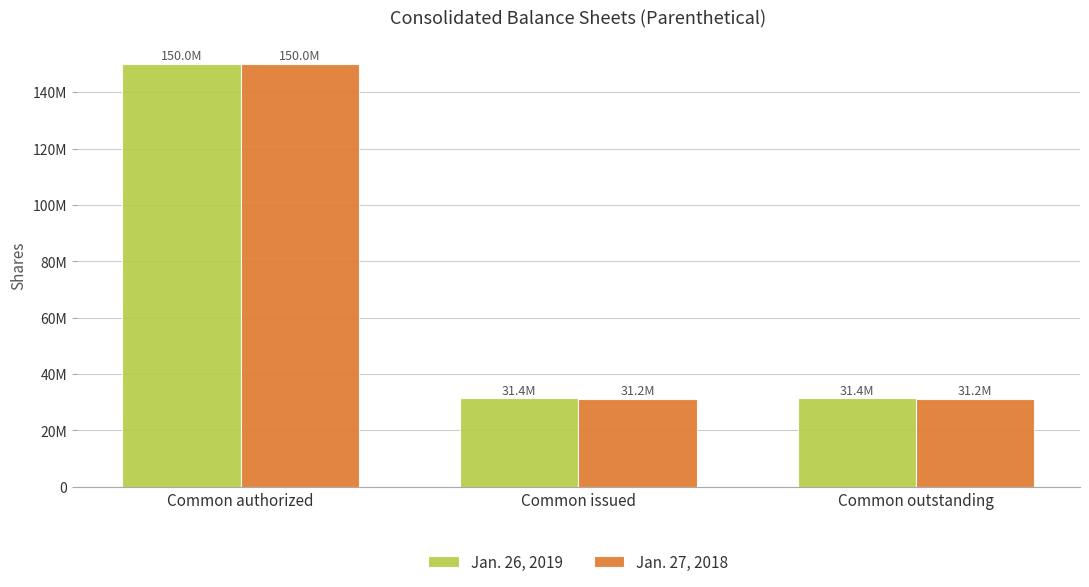

Which category has the highest value across all series?

Common authorized